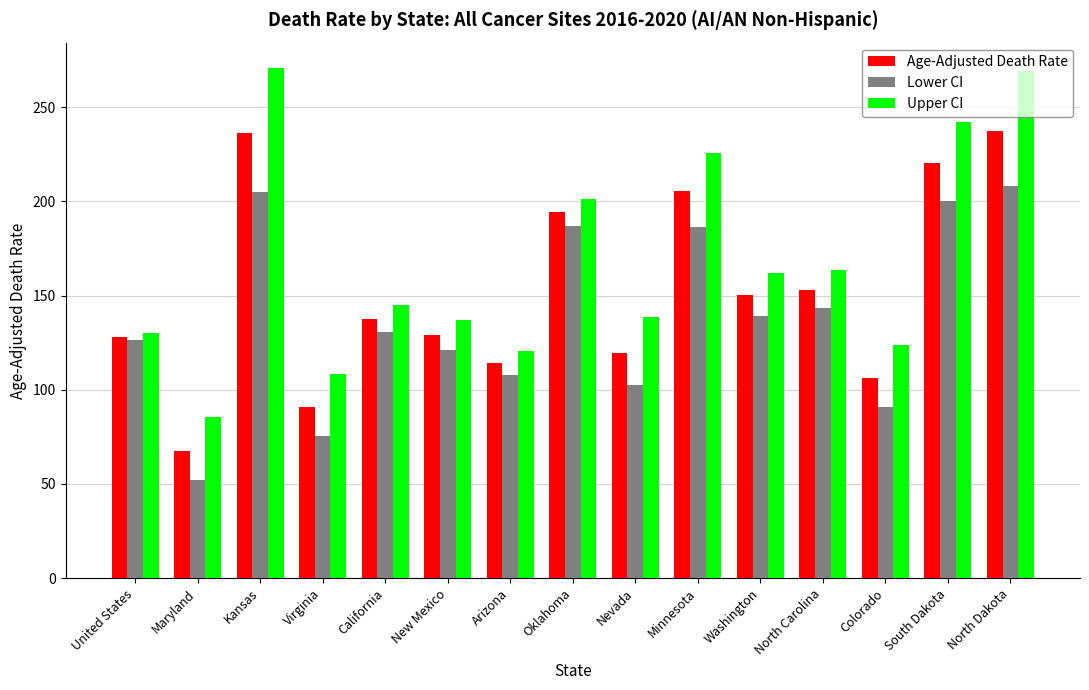

What is the difference between the highest and lowest values at North Dakota?

61.3